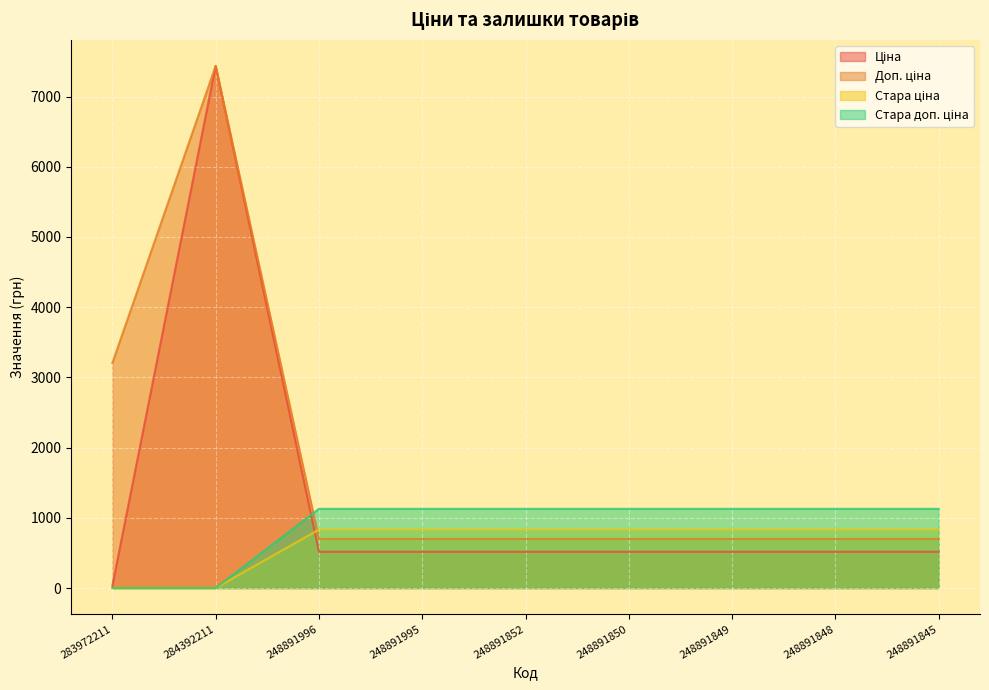

True or false: Стара ціна and Доп. ціна intersect in this chart.

True